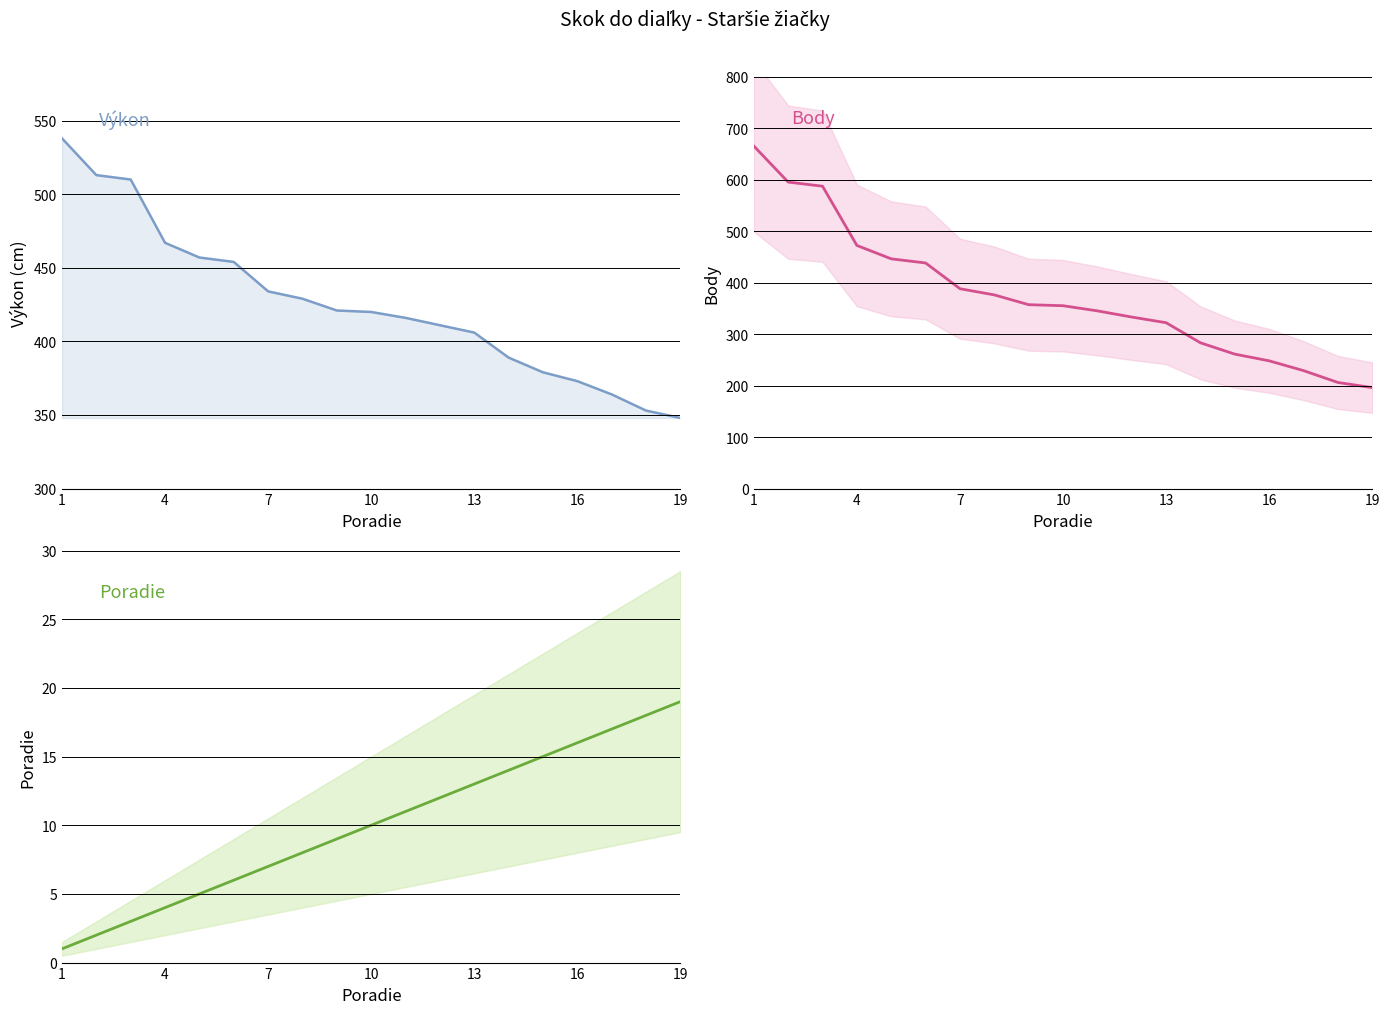

True or false: Výkon has more than 2 interior local peaks.

False